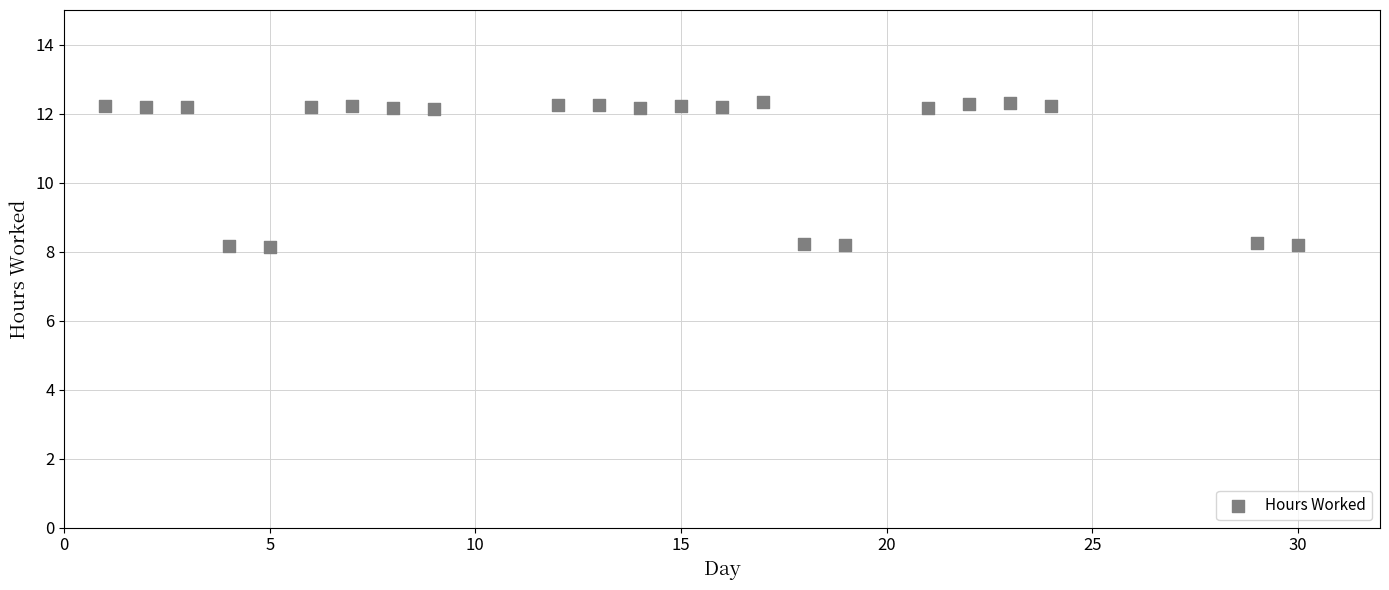

What is the range of X values (max minus min)?

29.0